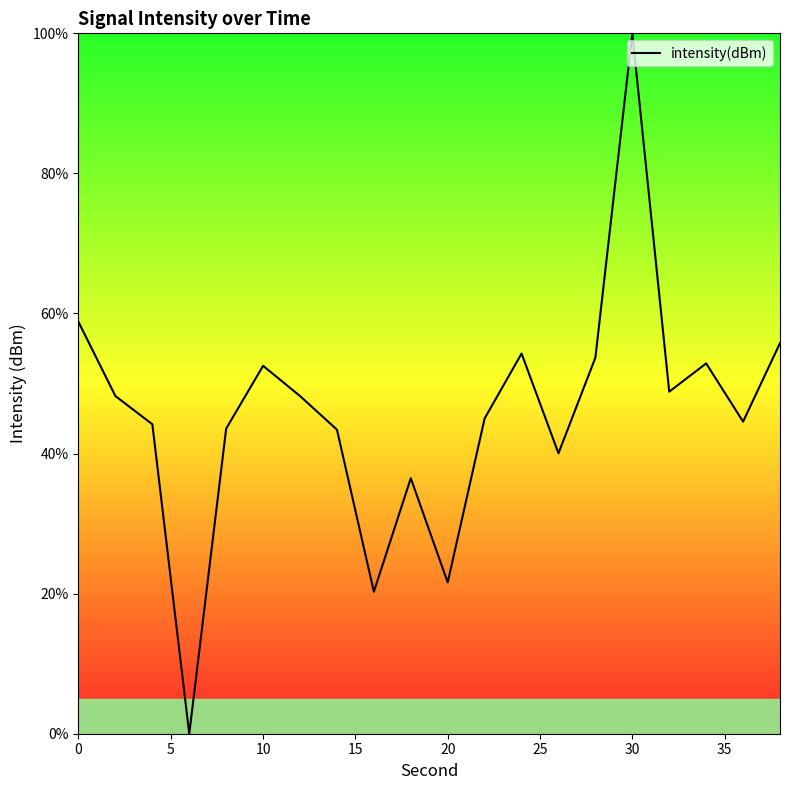

What is the greatest value displayed?

100.0